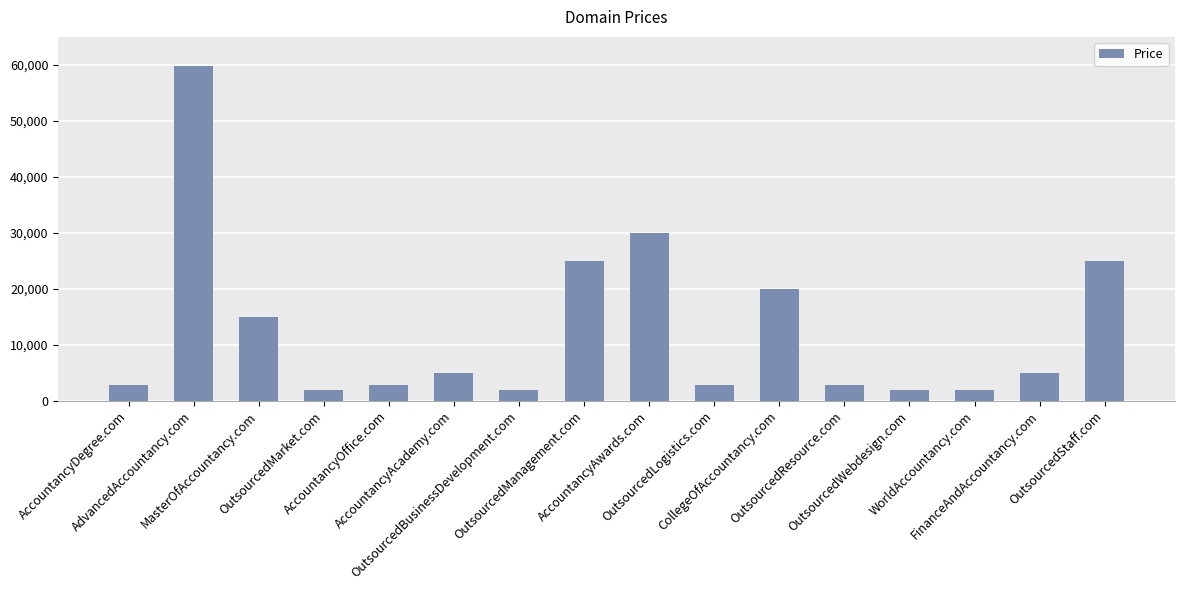

At which label does the data first exceed 4888?

AdvancedAccountancy.com